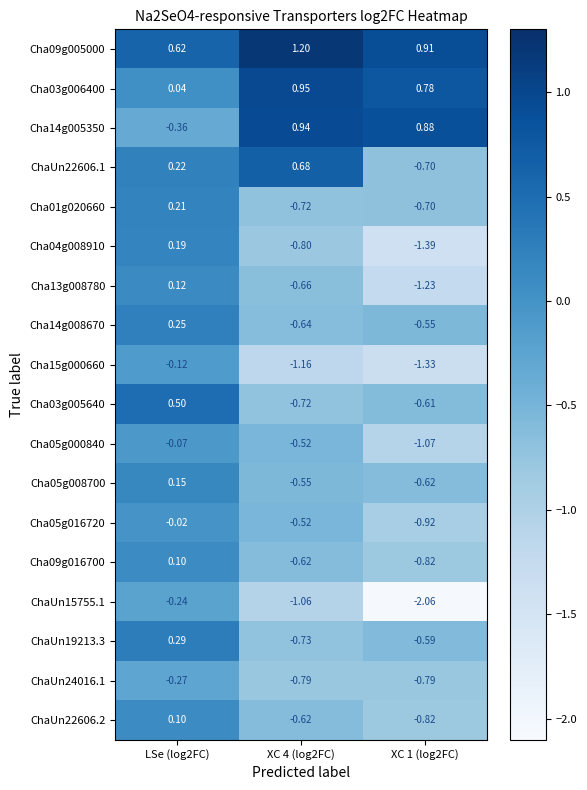

Is the value of Cha01g020660 at LSe (log2FC) greater than the value of ChaUn22606.2 at XC 4 (log2FC)?

Yes